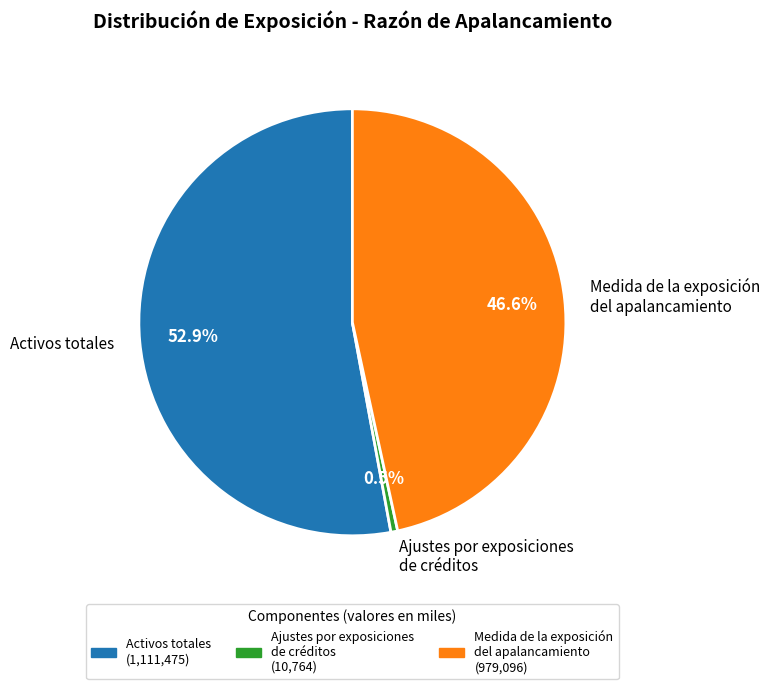

Does Activos totales represent more than half of the total?

Yes